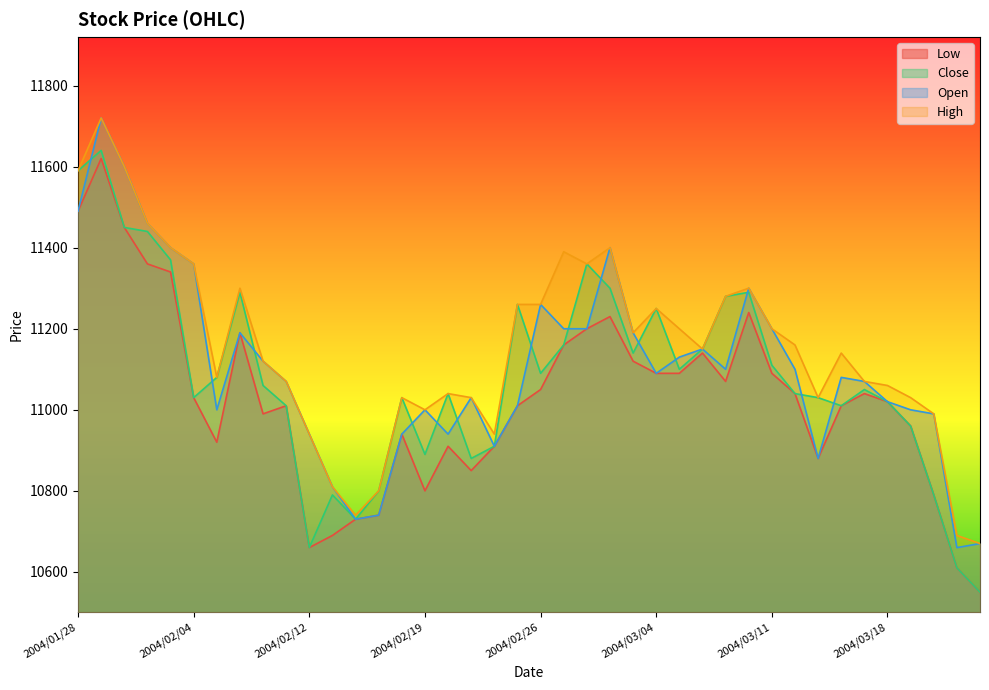

Where is the first local maximum for Open?

2004/01/29